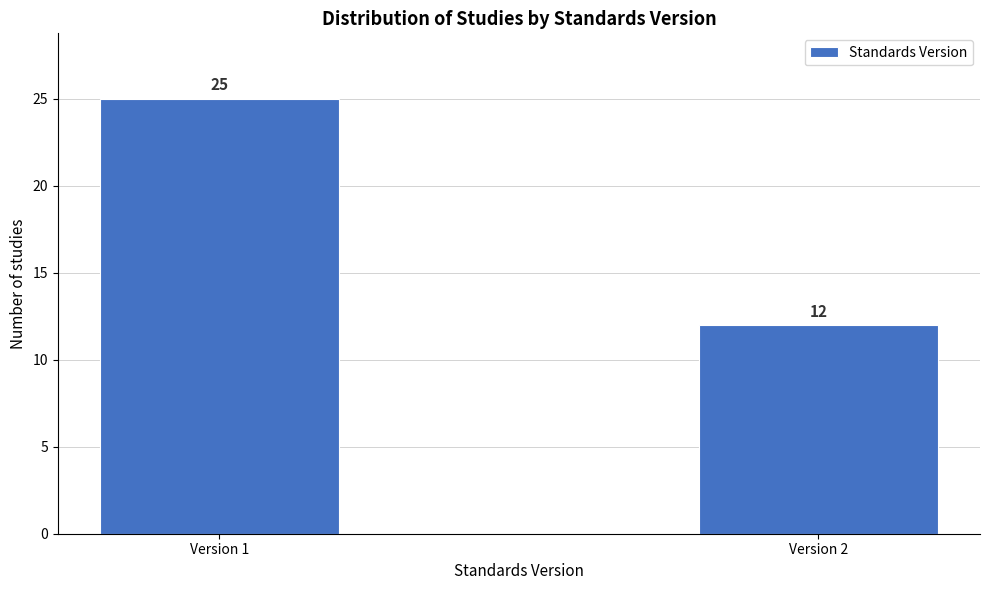

Reading right to left, list all the values displayed in this chart.

Version 2=12	Version 1=25